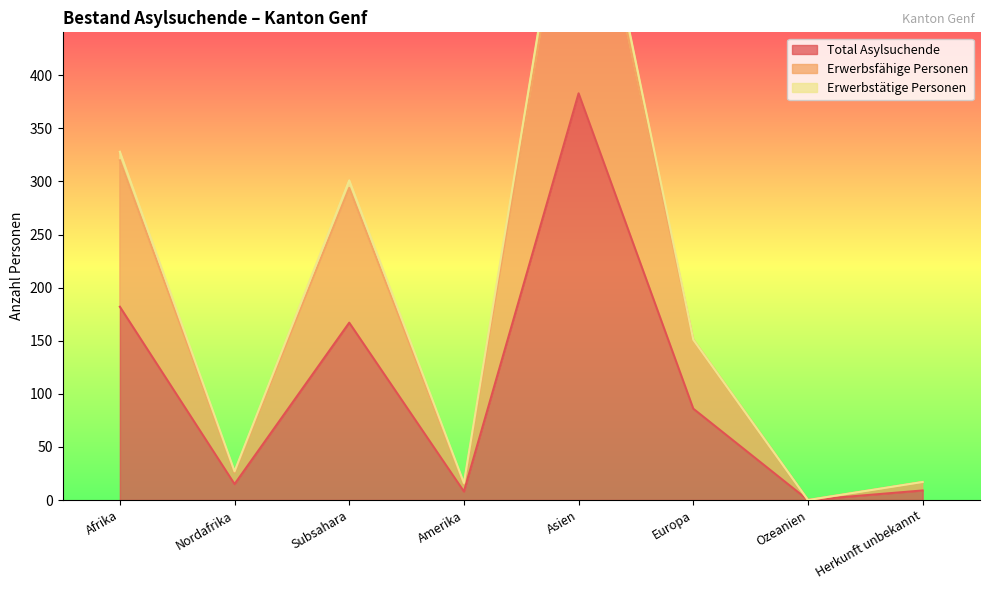

At which label is Erwerbsfähige Personen closest to 326?

Afrika